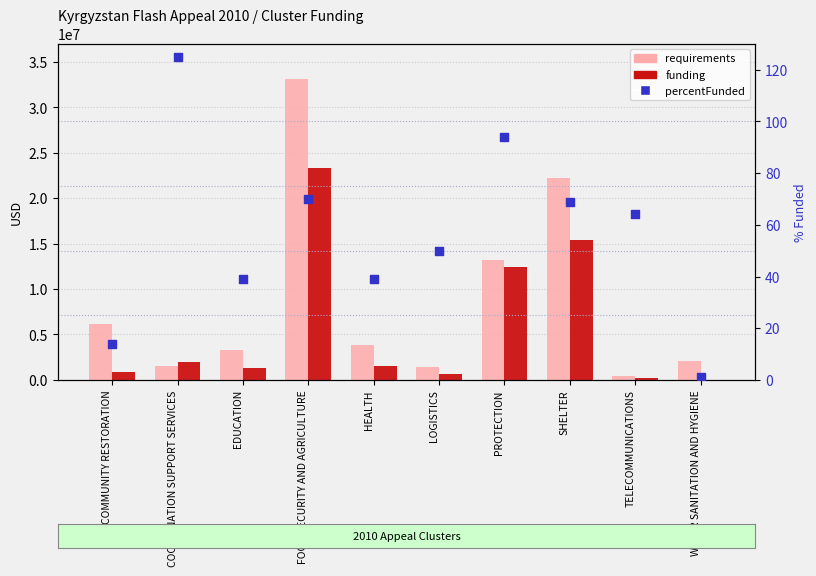

What is the total value across all series at HEALTH?

5403013